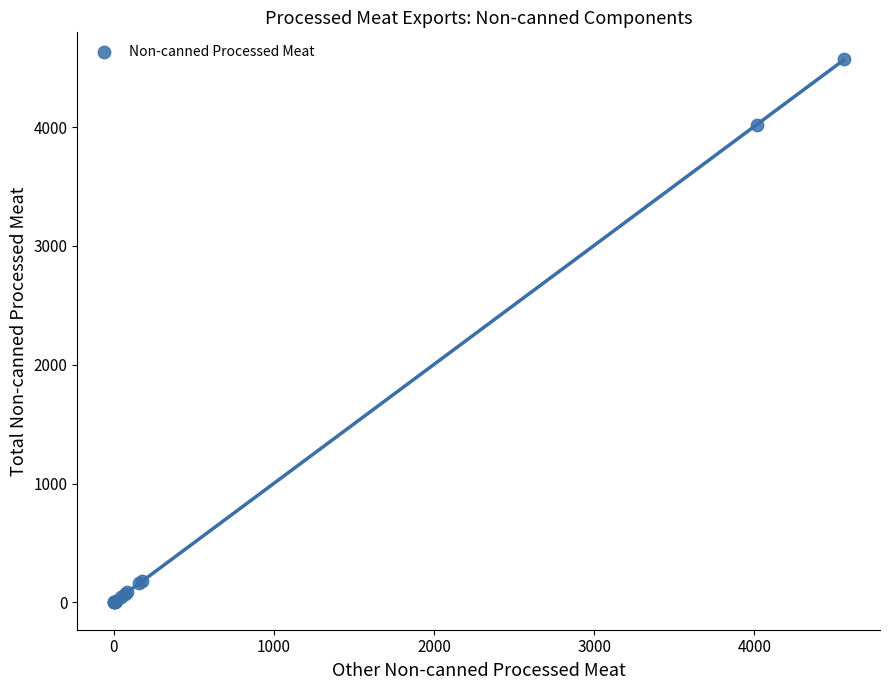

What Y value in the scatter plot is closest to 2284?

4016.4